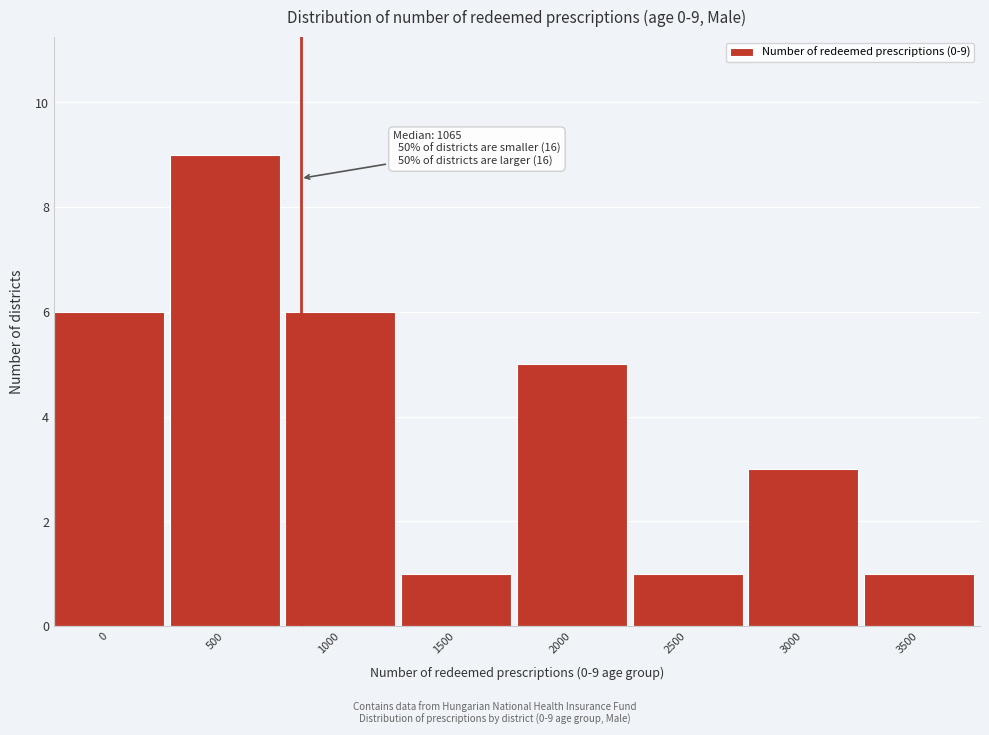

Reading left to right, what are all the values shown in this chart?

0=6	500=9	1000=6	1500=1	2000=5	2500=1	3000=3	3500=1